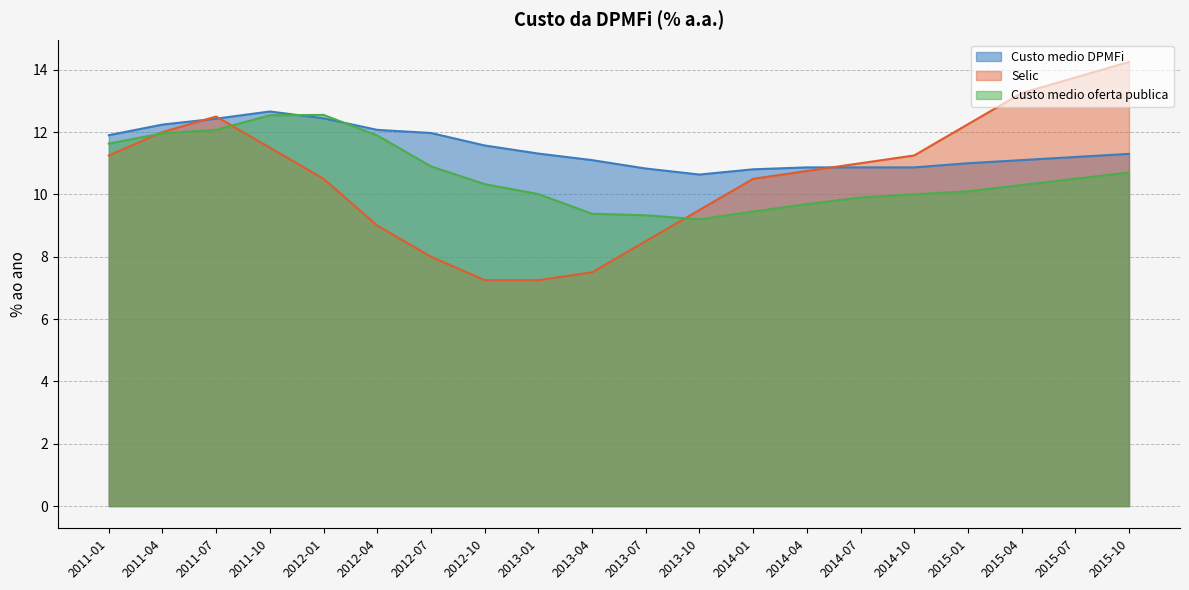

At which label is Selic closest to 10?

2012-01